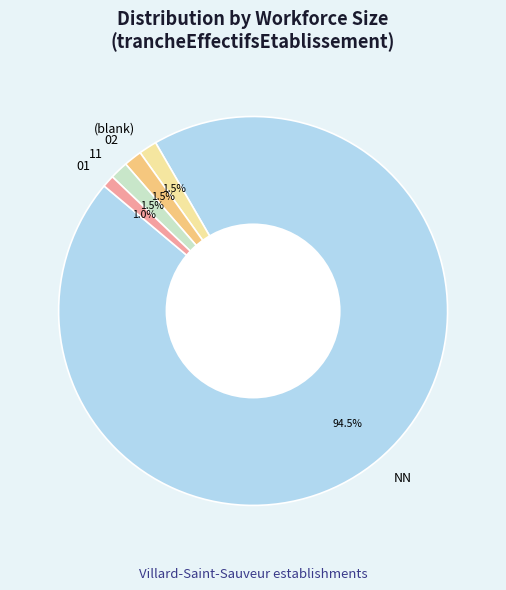

How many slices are in this pie chart?

5